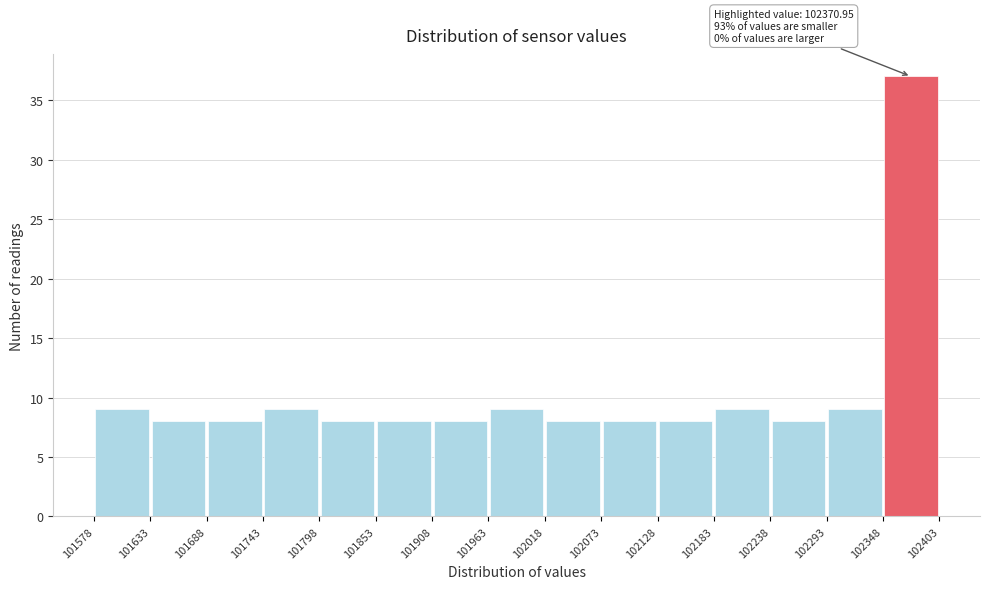

Over which range of the x-axis is the bar tallest?

102348 to 102403